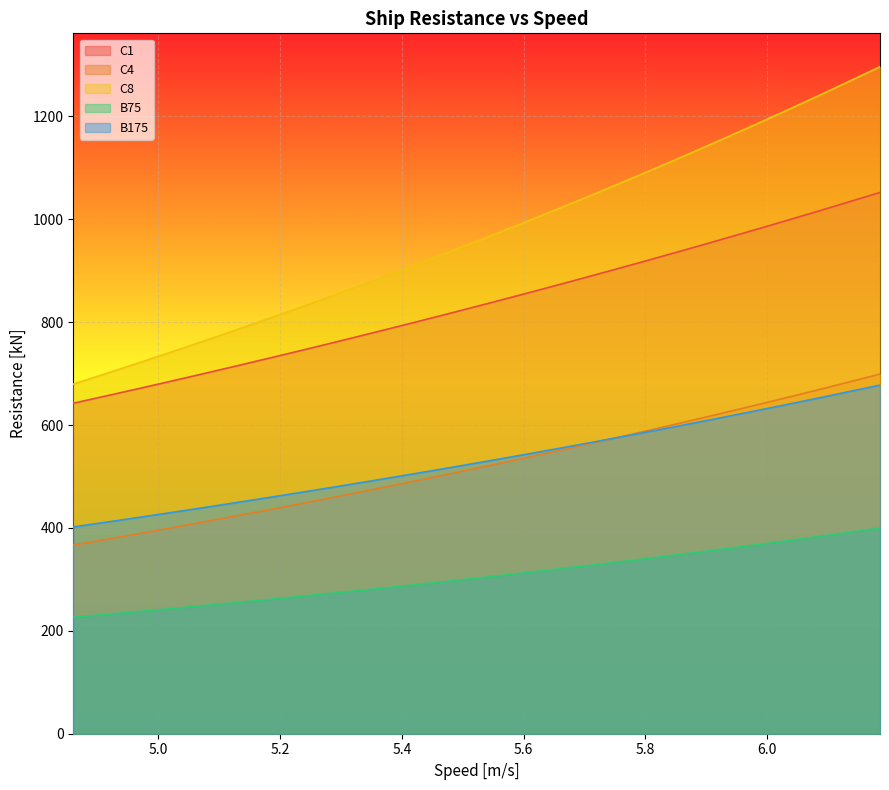

What is the minimum value for C1?

642.3